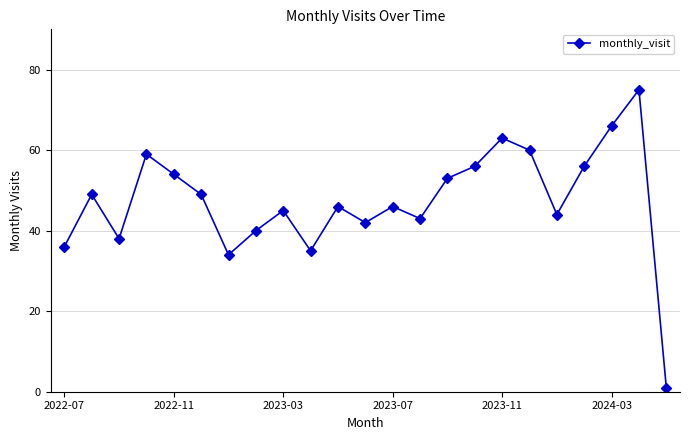

What is the sum of all values?

1090